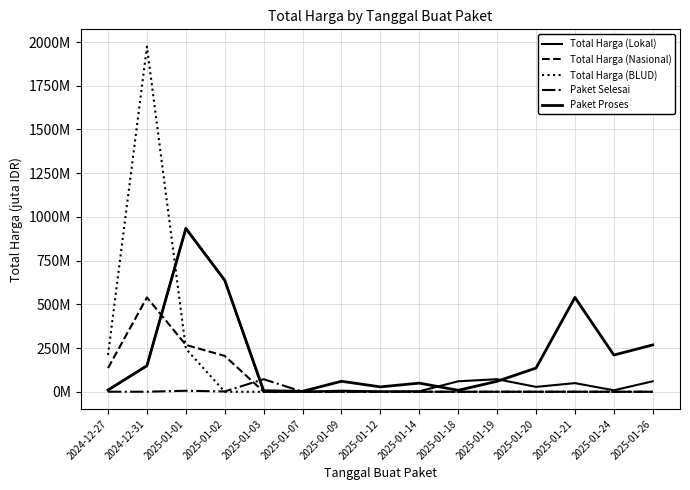

Is this an area chart (filled region under the line)?

No